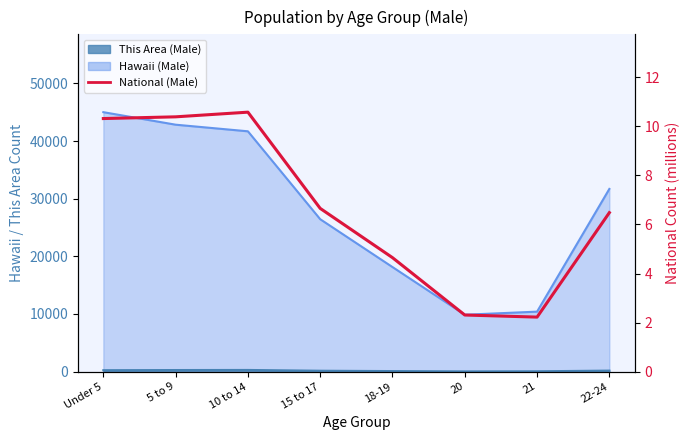

What is the change in value from 20 to 21?

-0.1